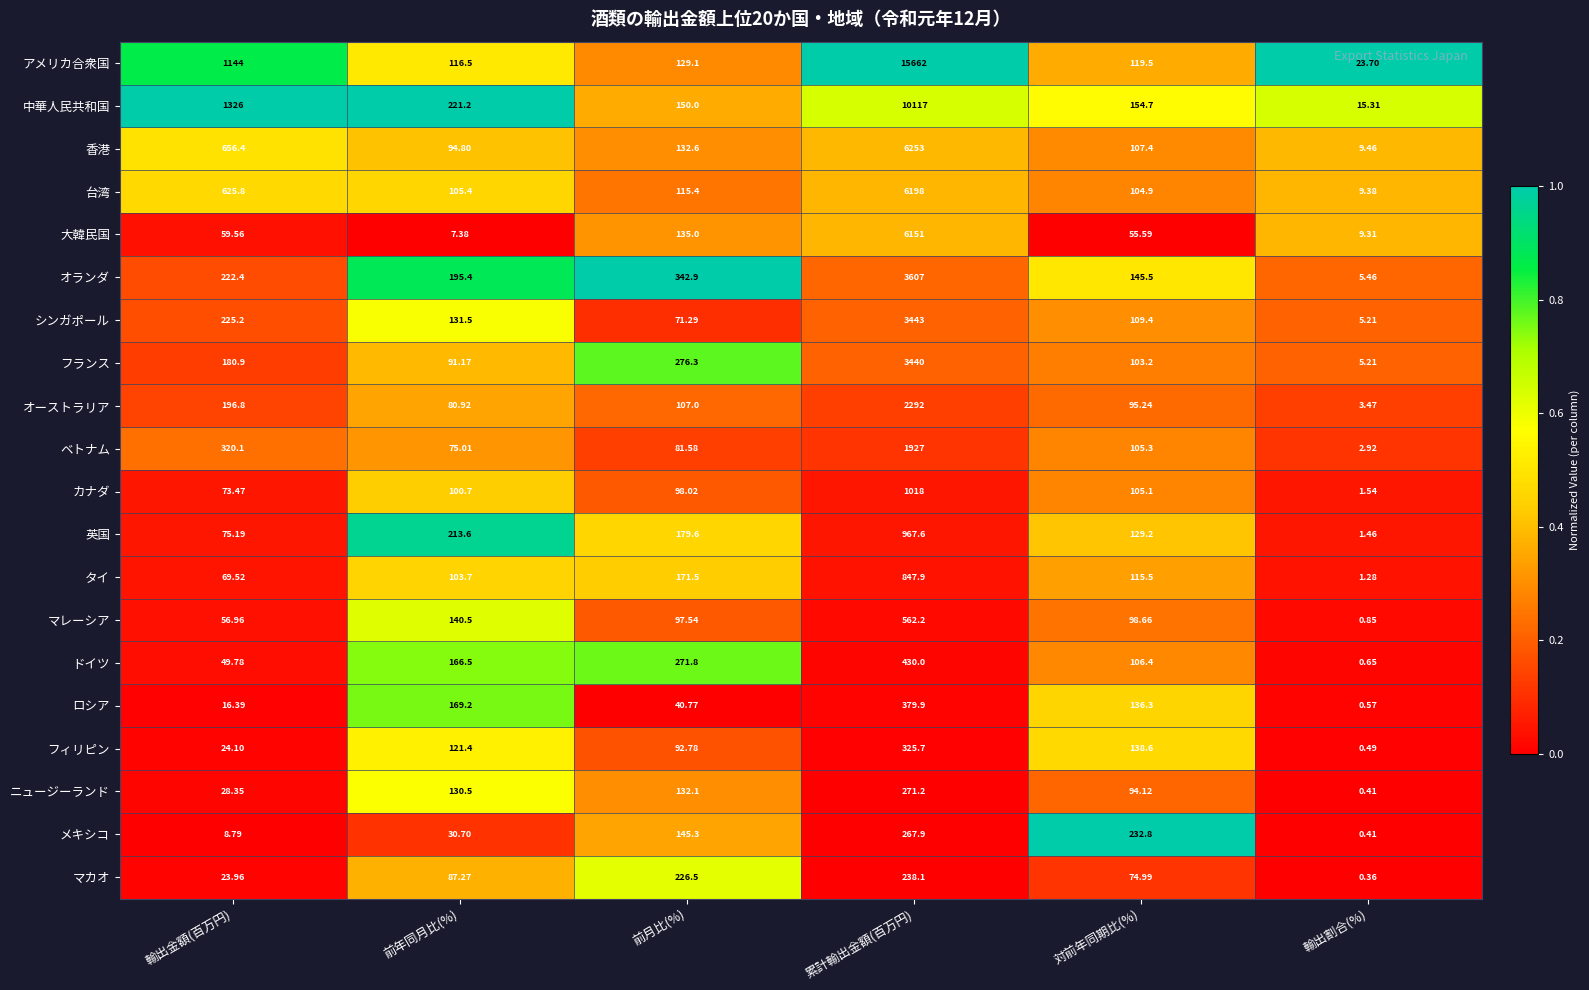

Where is カナダ nearest to the value 509?

対前年同期比(%)